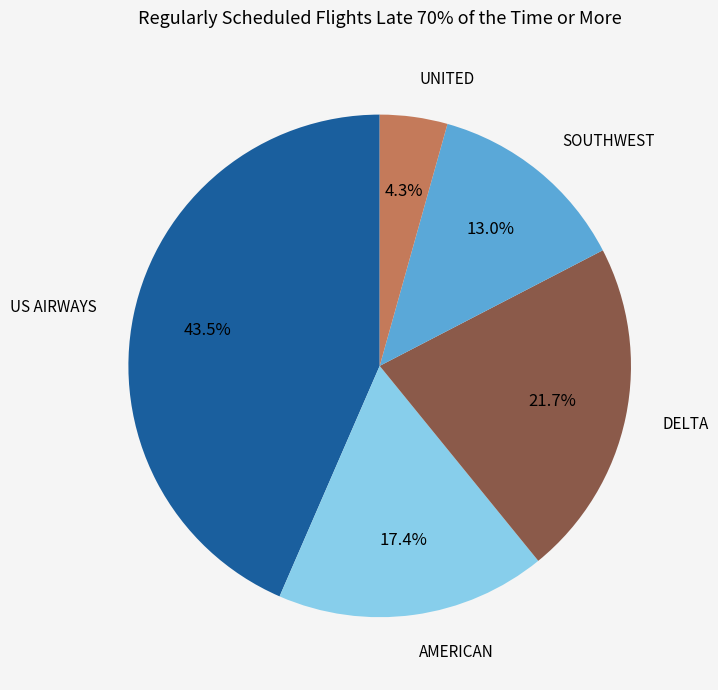

To the nearest percent, what is the average slice percentage?

20%